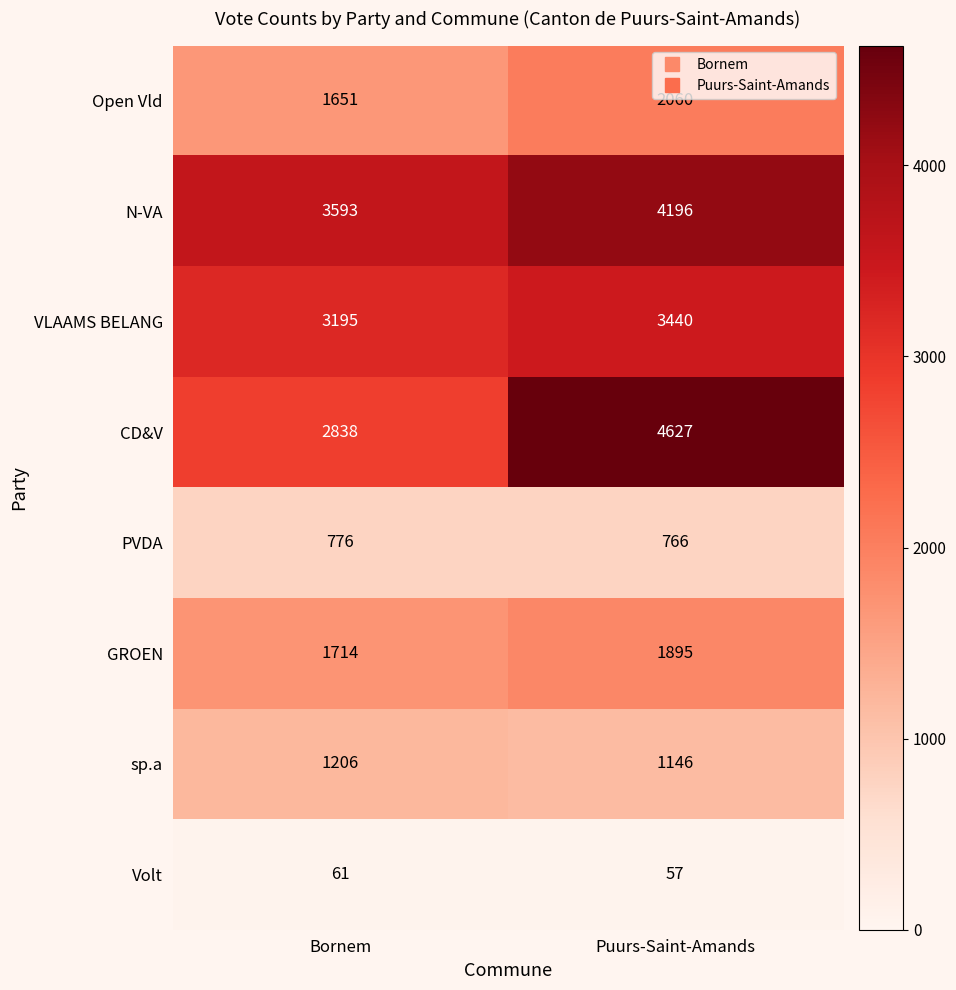

At which label is N-VA closest to 3894?

Bornem